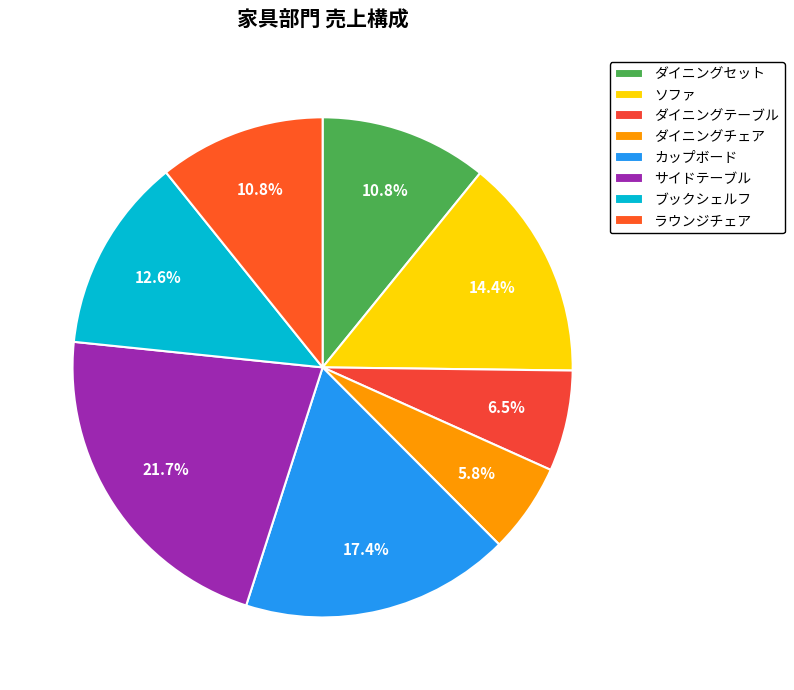

To the nearest percent, what is the difference between the largest and smallest slice percentages?

16%